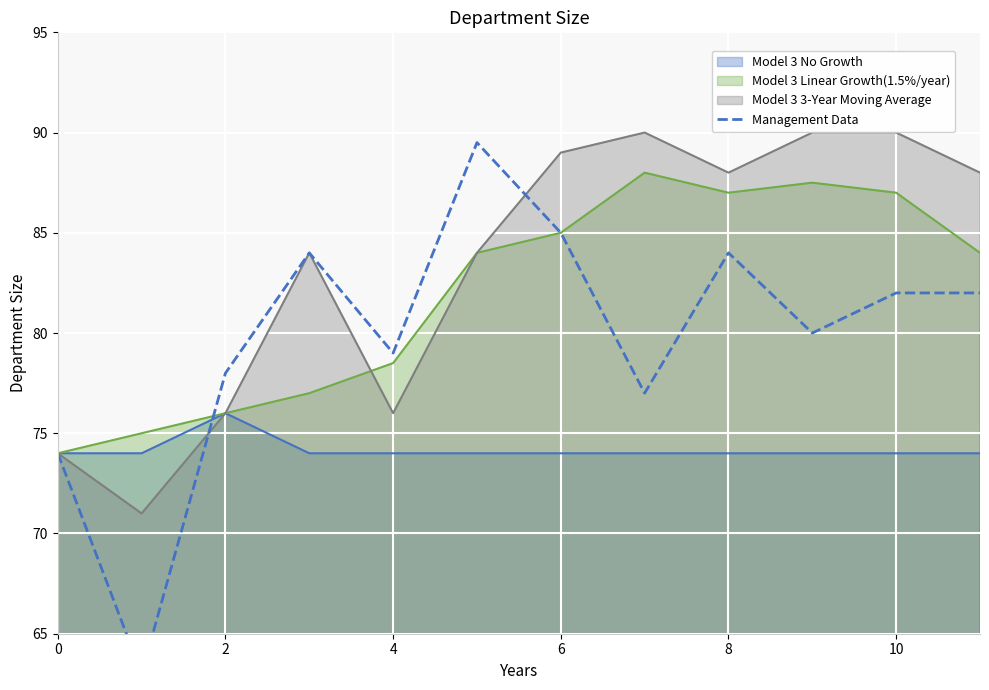

The value of Model 3 3-Year Moving Average at 6 is 89.0. True or false?

True